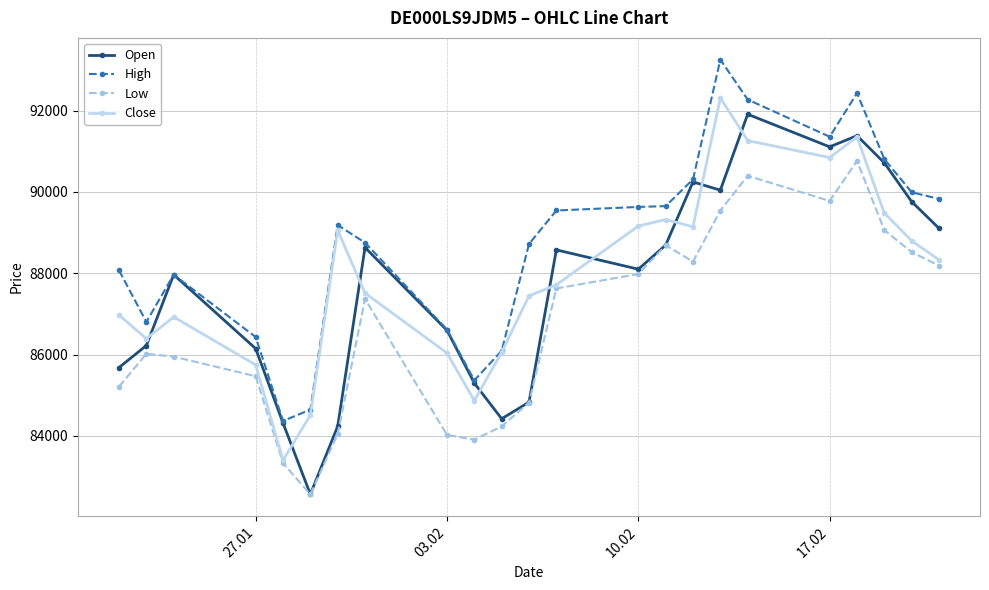

Which series has the largest total across all categories?

High